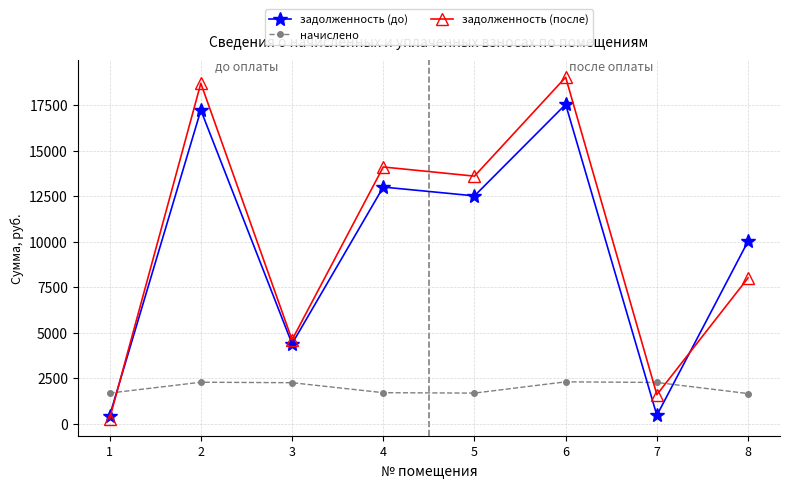

Rank the categories by задолженность (после) value from lowest to highest.

1, 7, 3, 8, 5, 4, 2, 6